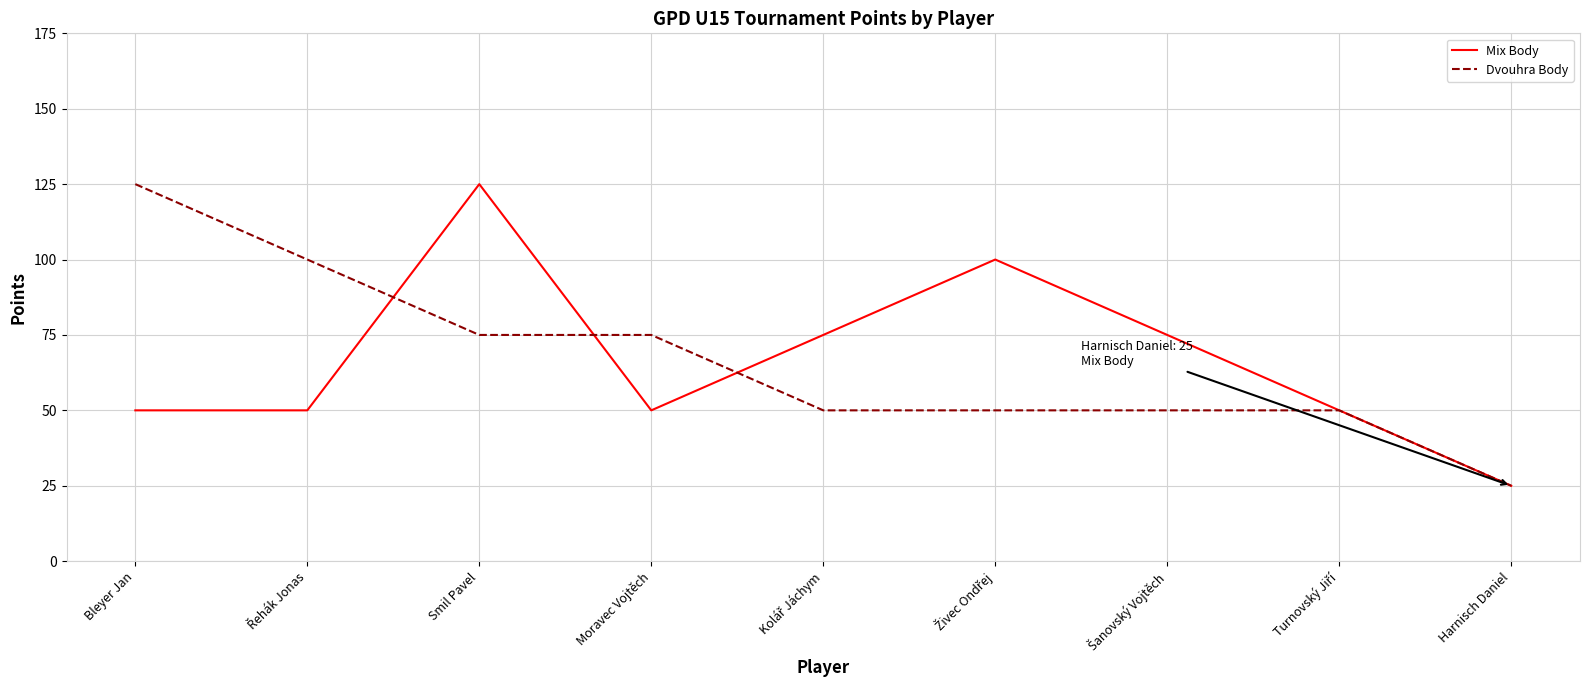

Is this an area chart (filled region under the line)?

No